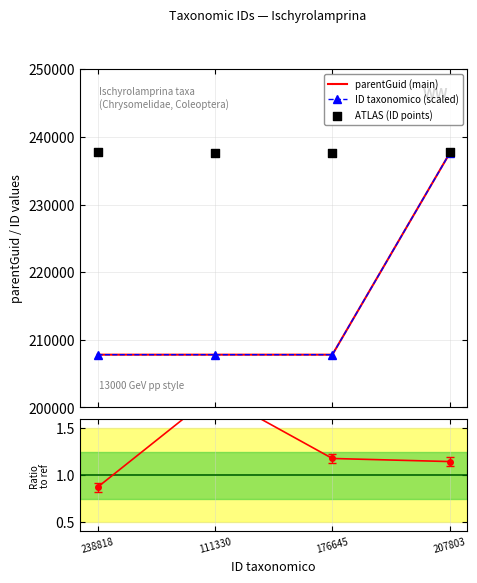

At how many categories does at least one series exceed 142796?

4